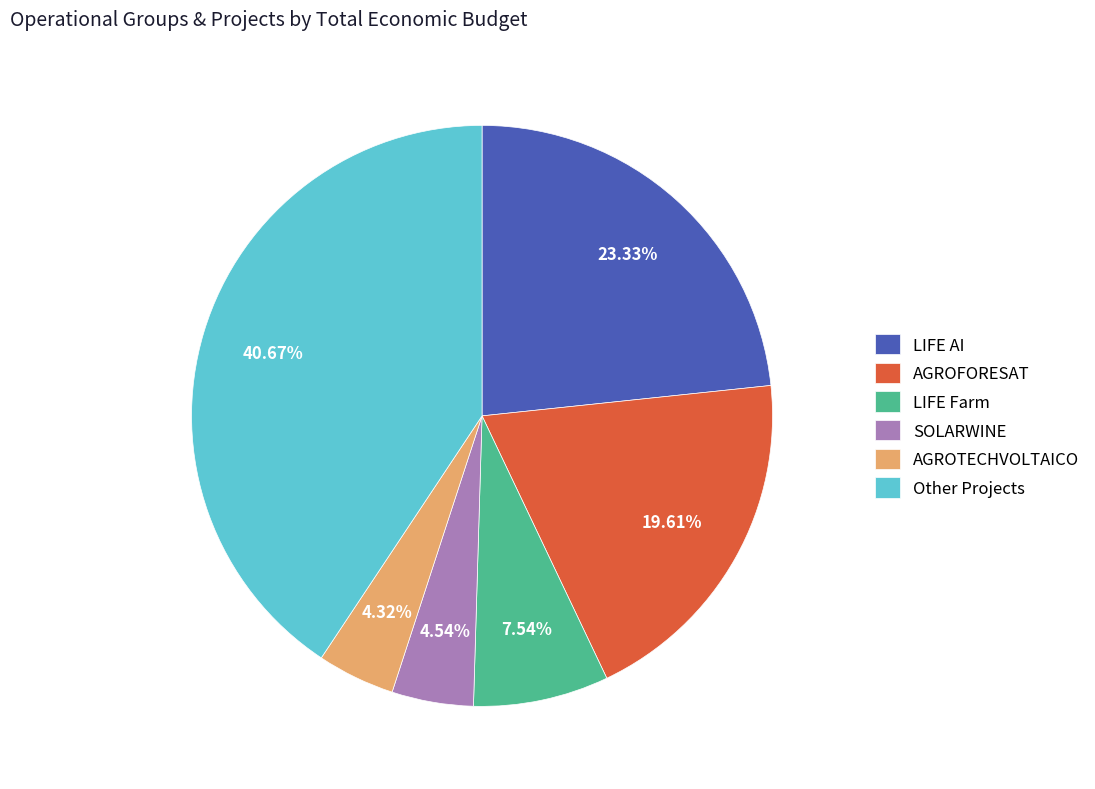

Which has a higher value, LIFE AI or AGROFORESAT?

LIFE AI